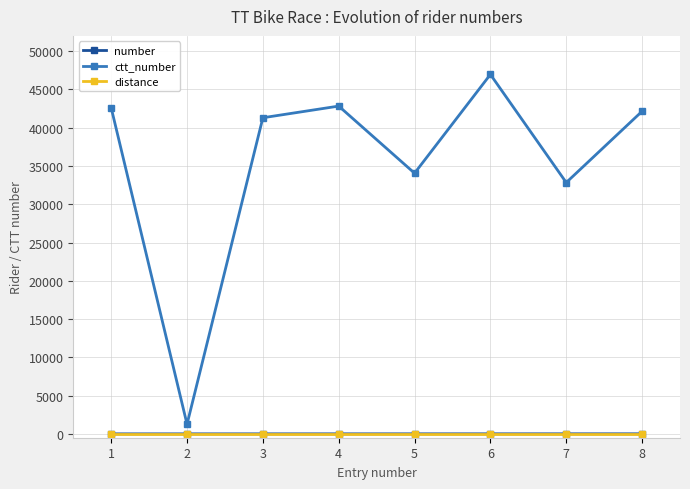

At which category is the sum across all series the highest?

6